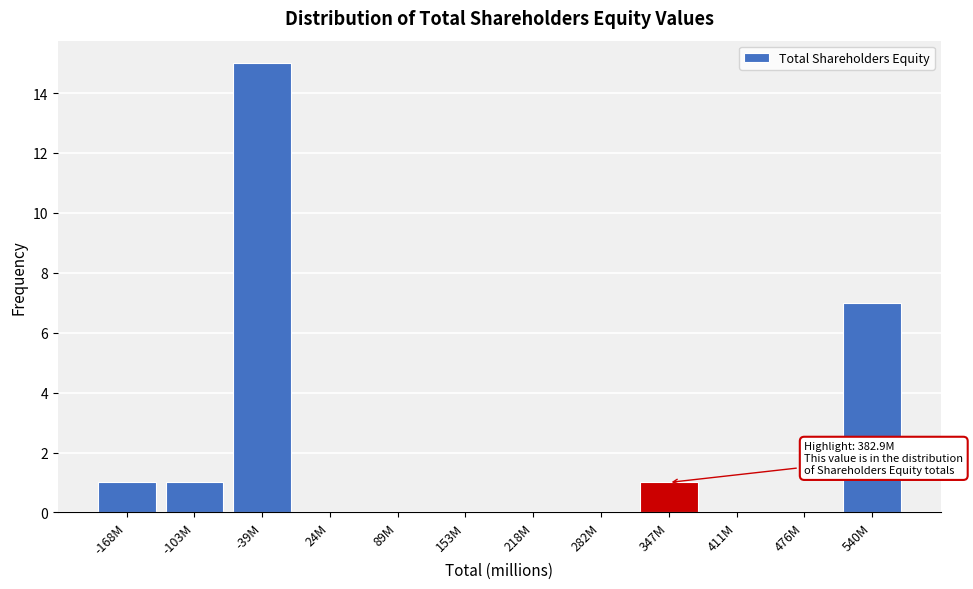

Reading right to left, transcribe all the data shown in this chart.

540M=7	476M=0	411M=0	347M=1	282M=0	218M=0	153M=0	89M=0	24M=0	-39M=15	-103M=1	-168M=1